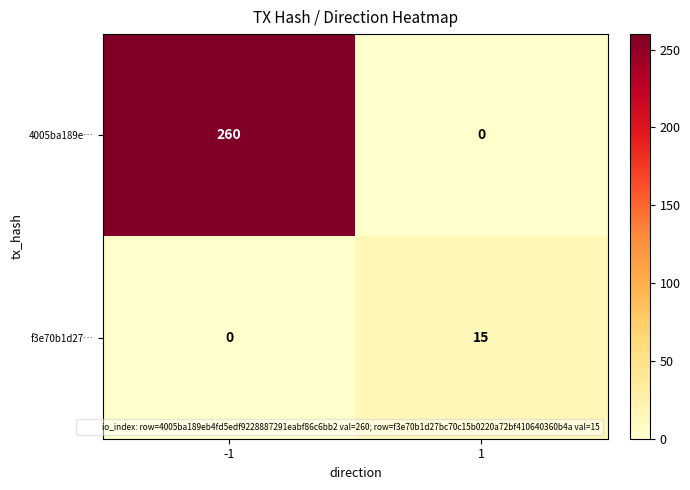

How many values in 4005ba189e… are above zero?

1